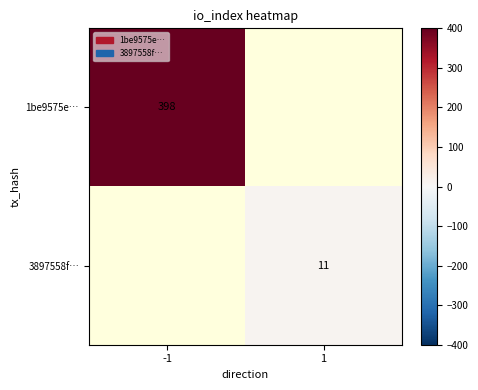

What is the greatest value displayed?

398.0